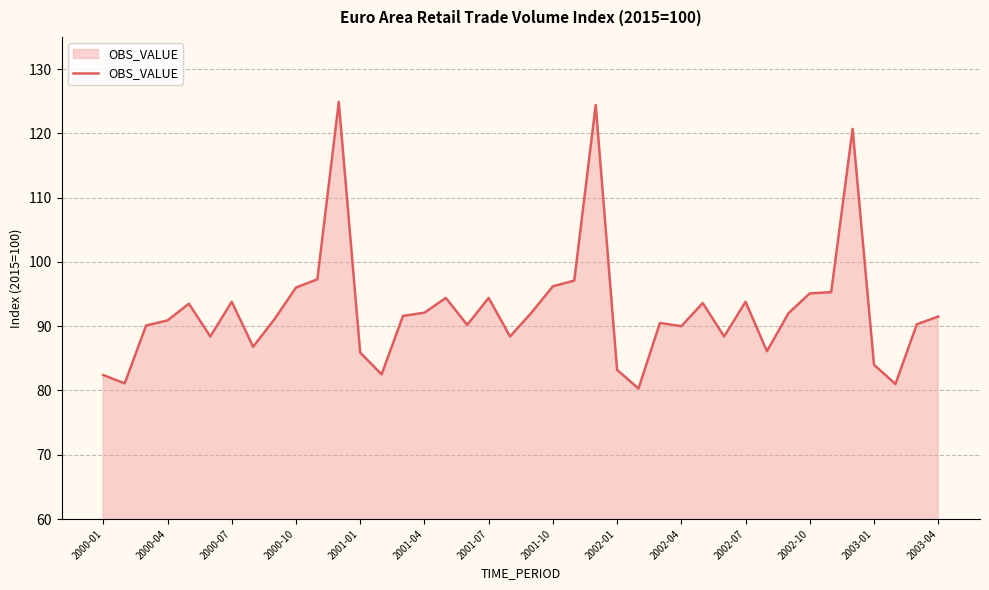

What is the minimum value shown in the chart?

80.3